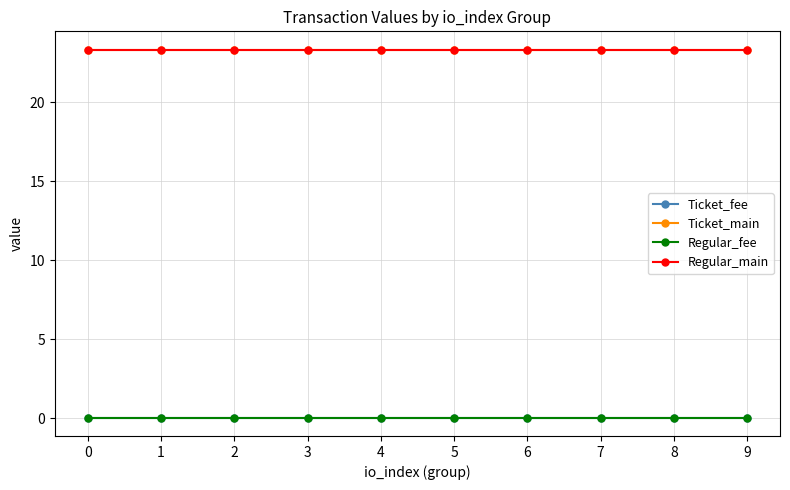

Read the Regular_fee value at 1.

0.1